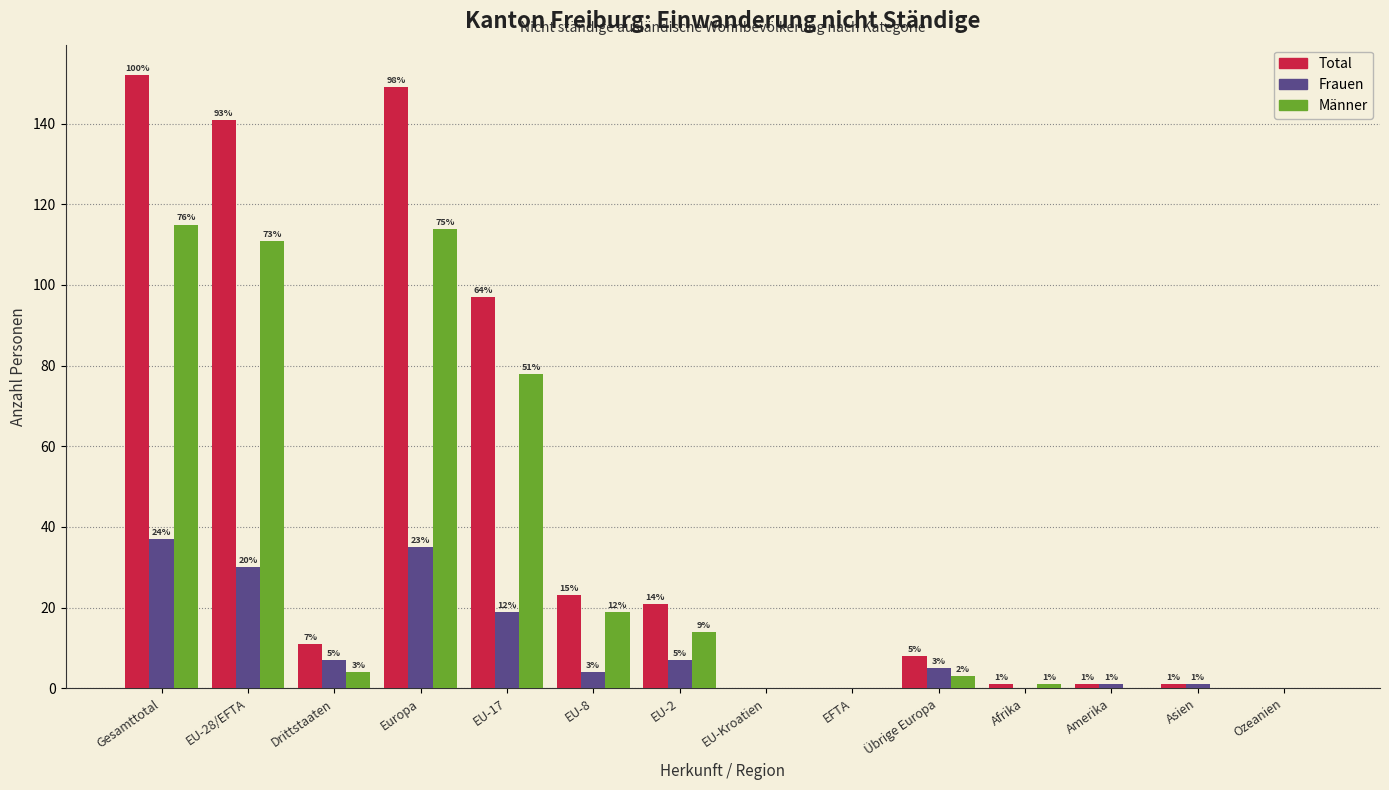

Reading left to right, list all the values displayed in this chart.

Total: Gesamttotal=152	EU-28/EFTA=141	Drittstaaten=11	Europa=149	EU-17=97	EU-8=23	EU-2=21	EU-Kroatien=0	EFTA=0	Übrige Europa=8	Afrika=1	Amerika=1	Asien=1	Ozeanien=0
Frauen: Gesamttotal=37	EU-28/EFTA=30	Drittstaaten=7	Europa=35	EU-17=19	EU-8=4	EU-2=7	EU-Kroatien=0	EFTA=0	Übrige Europa=5	Afrika=0	Amerika=1	Asien=1	Ozeanien=0
Männer: Gesamttotal=115	EU-28/EFTA=111	Drittstaaten=4	Europa=114	EU-17=78	EU-8=19	EU-2=14	EU-Kroatien=0	EFTA=0	Übrige Europa=3	Afrika=1	Amerika=0	Asien=0	Ozeanien=0